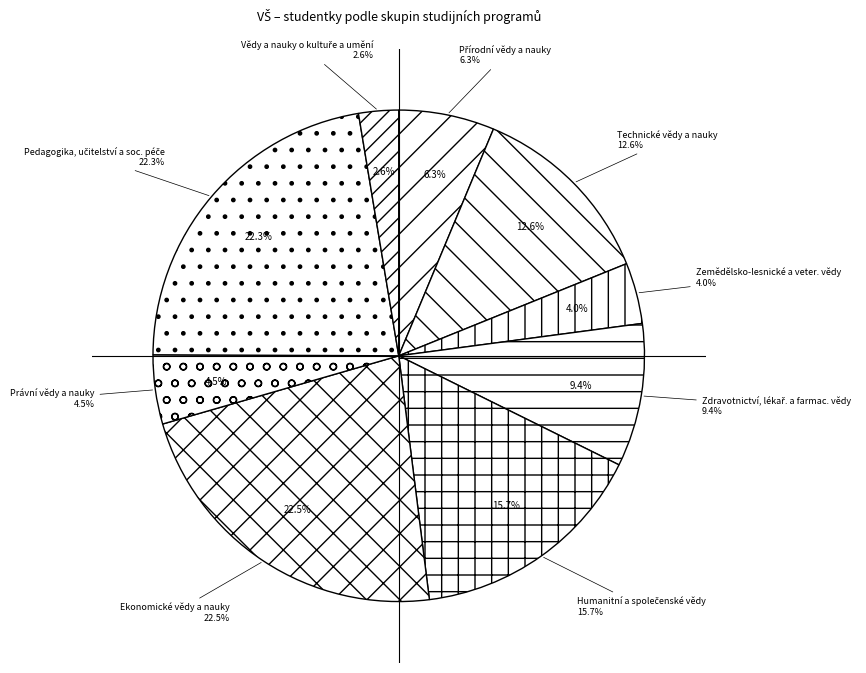

Which has a higher value, Technické vědy a nauky or Pedagogika, učitelství a soc. péče?

Pedagogika, učitelství a soc. péče